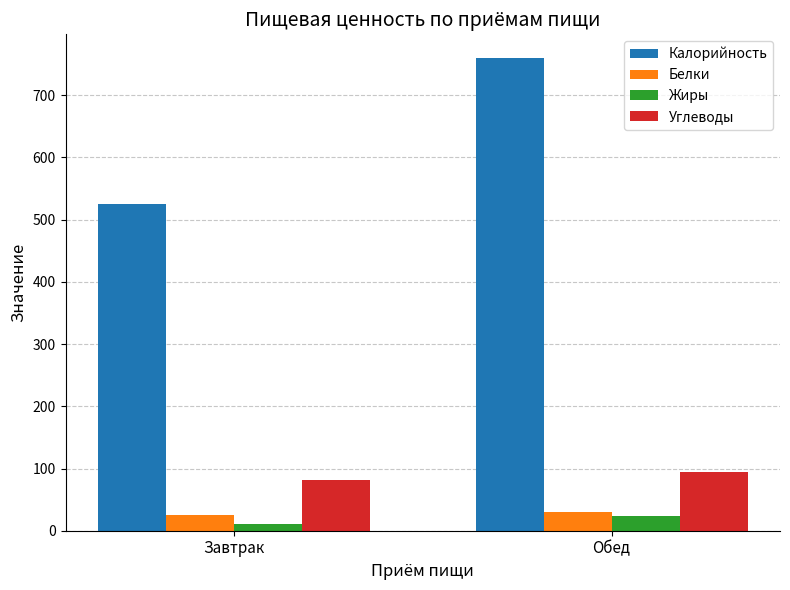

Reading left to right, what are all the values shown in this chart?

Калорийность: 524.7	760.0
Белки: 25.1	29.7
Жиры: 10.8	23.6
Углеводы: 81.7	93.8